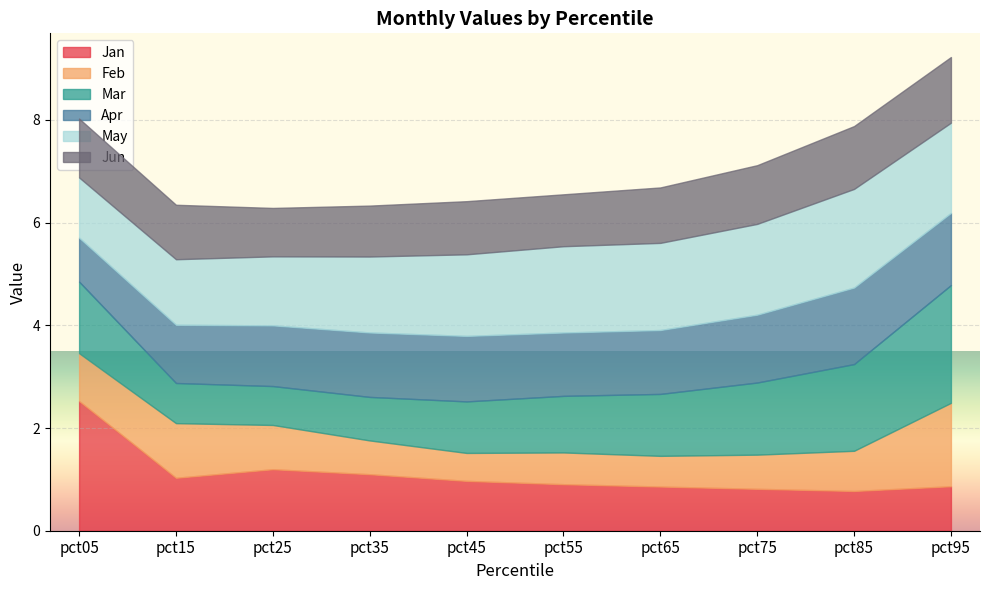

Count the number of categories in the chart.

10